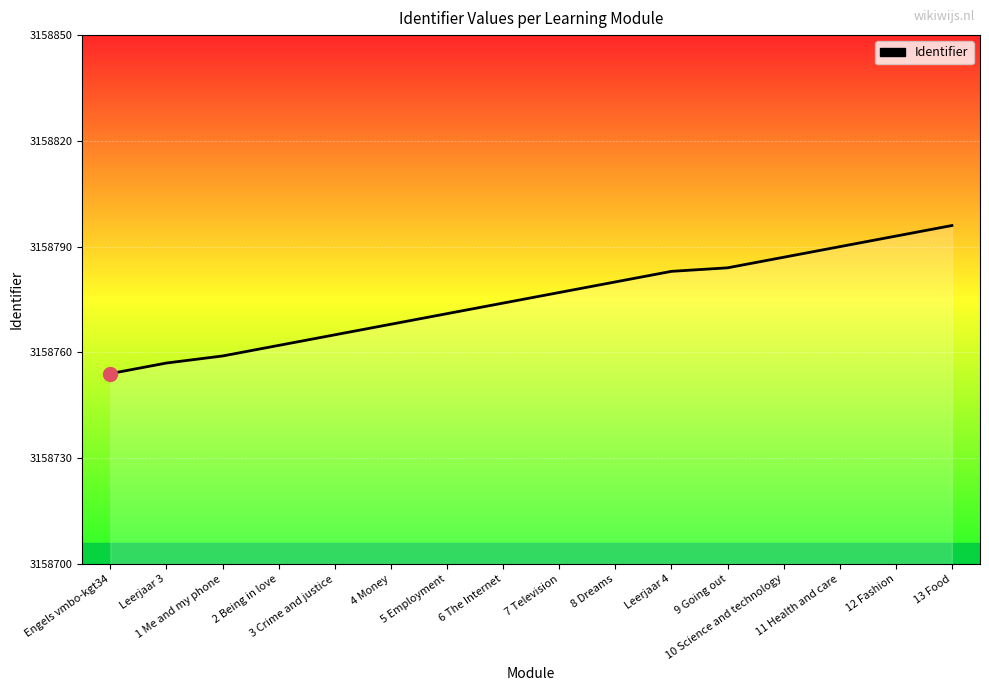

What is the minimum value shown in the chart?

3158754